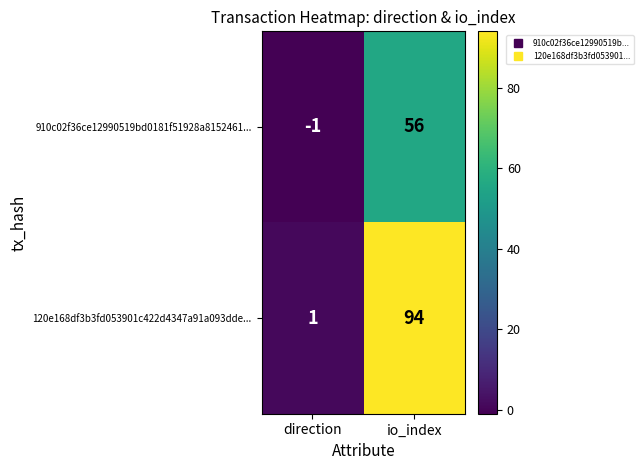

Reading right to left, extract all data points from this chart.

910c02f36ce12990519bd0181f51928a8152461...: 56	-1
120e168df3b3fd053901c422d4347a91a093dde...: 94	1